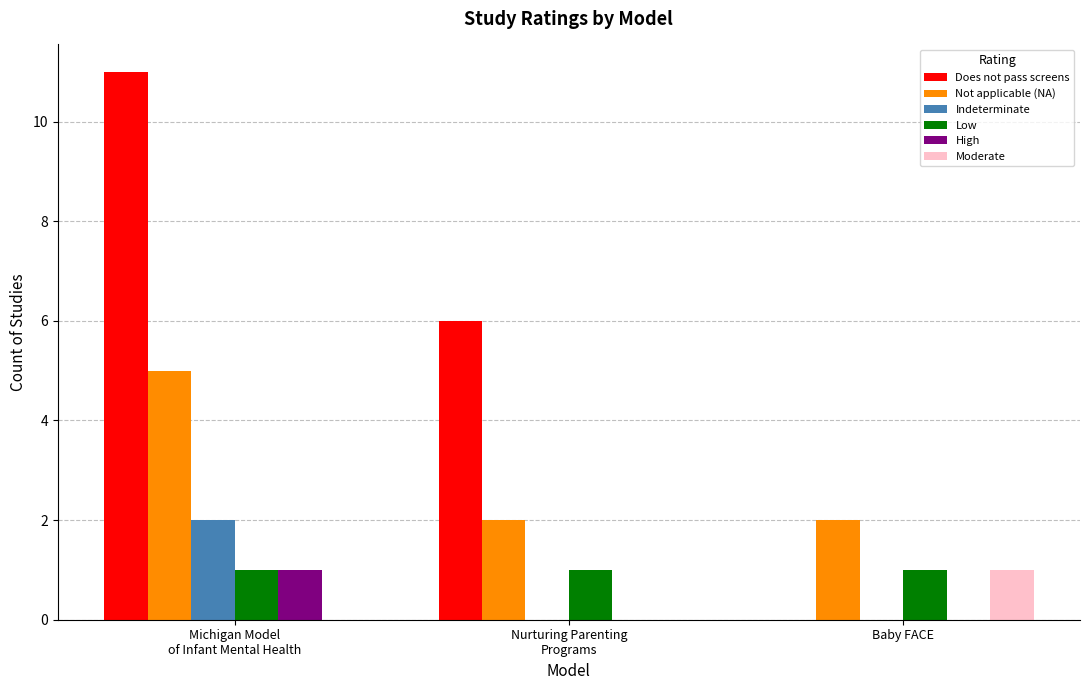

The Low series shows 1 at Baby FACE. True or false?

True